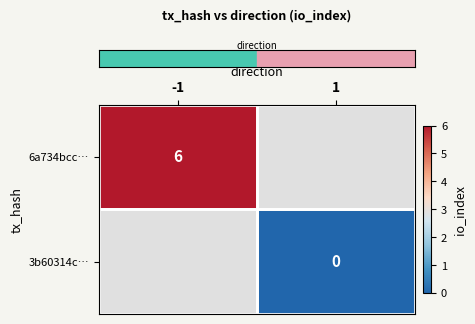

Count the number of categories in the chart.

2